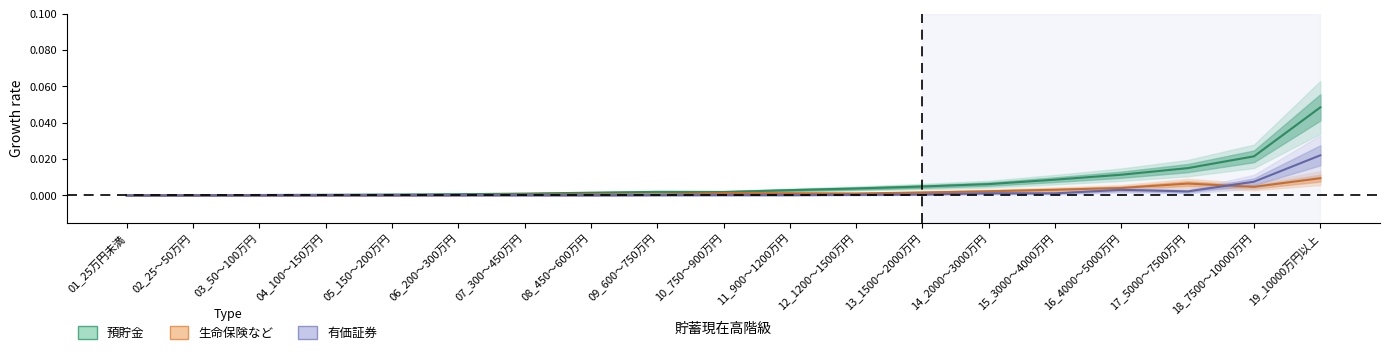

True or false: 預貯金 and 生命保険など intersect in this chart.

False